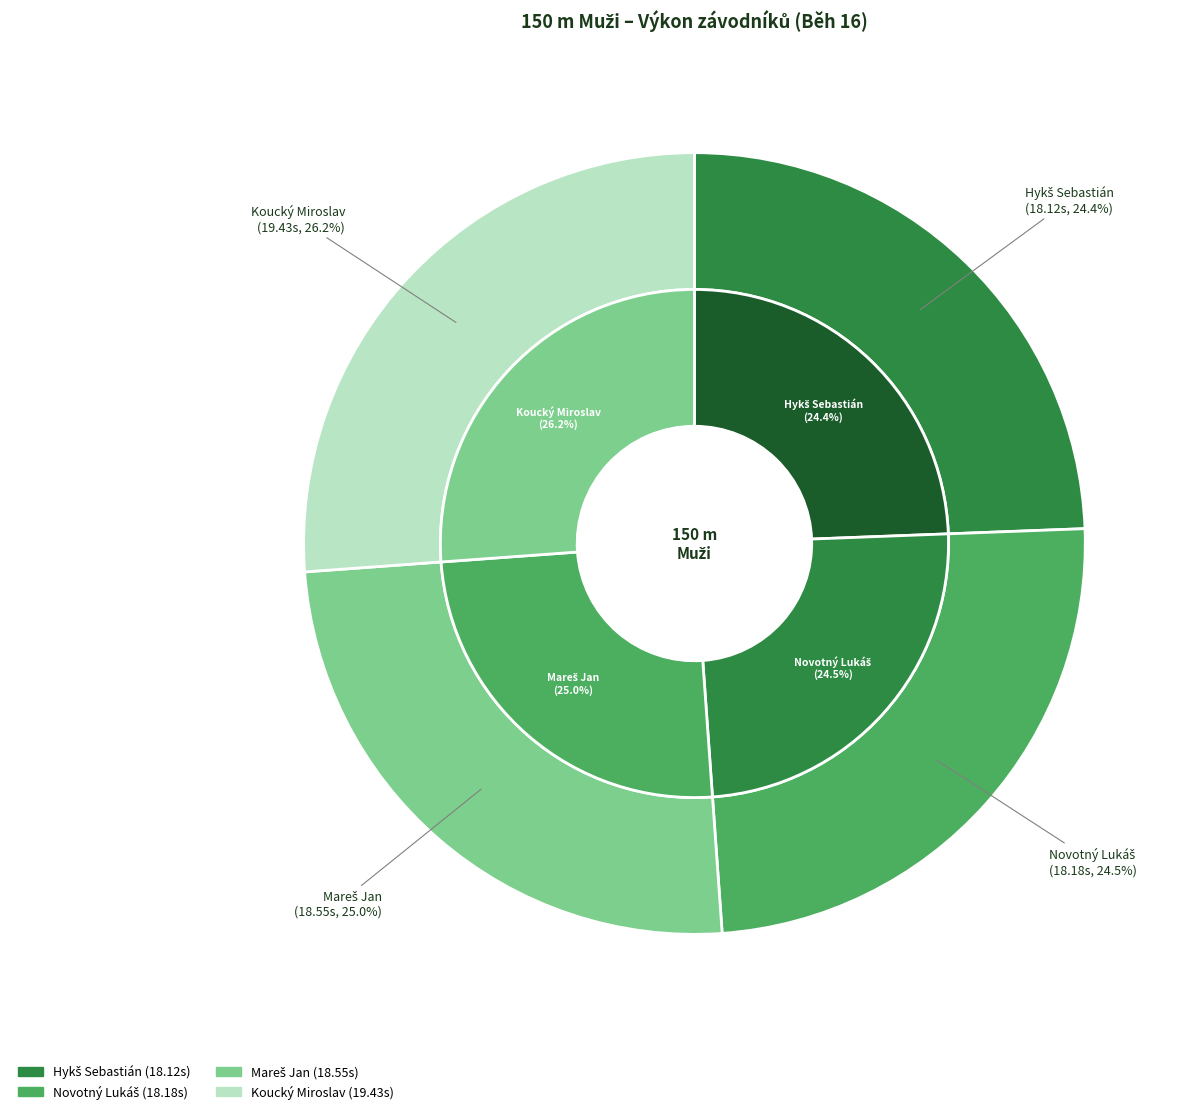

Which category has the smallest portion of the pie?

Hykš Sebastián